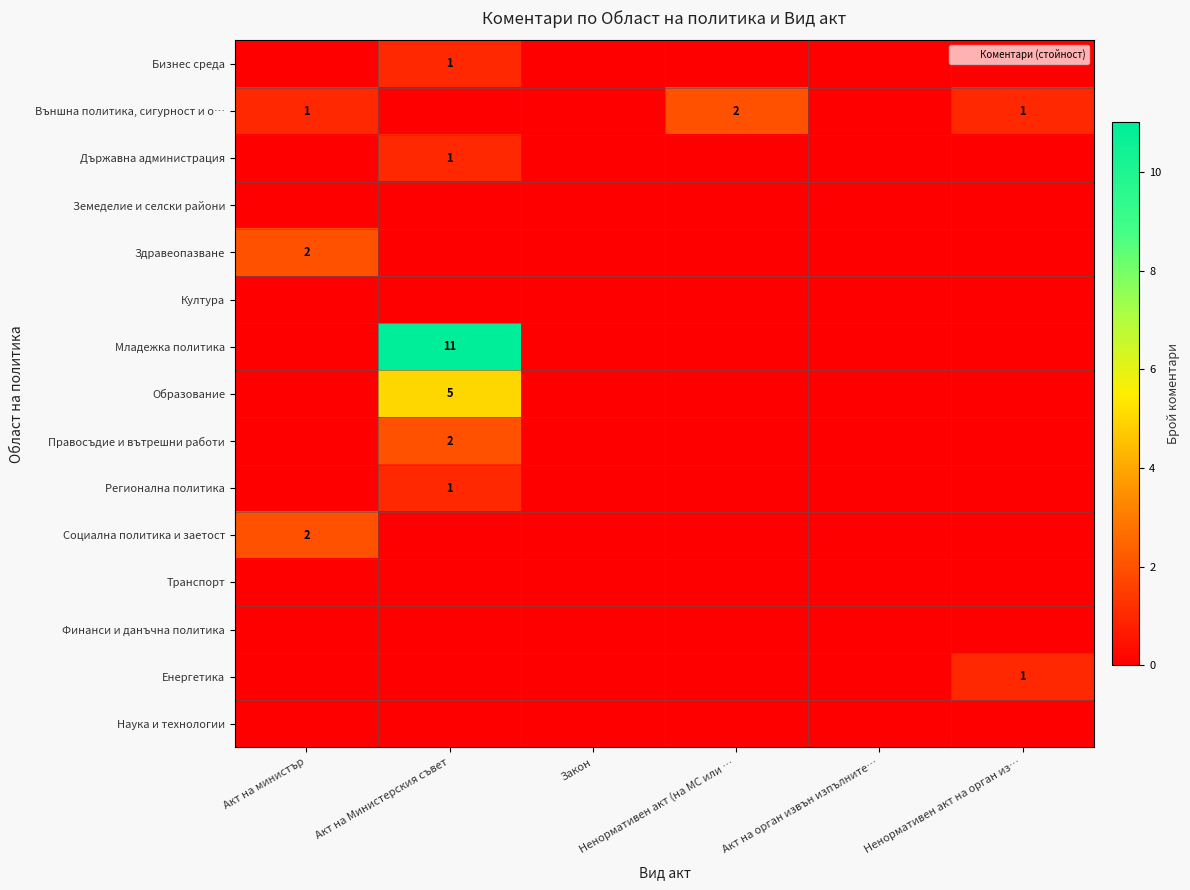

At which label does Правосъдие и вътрешни работи reach its peak?

Акт на Министерския съвет